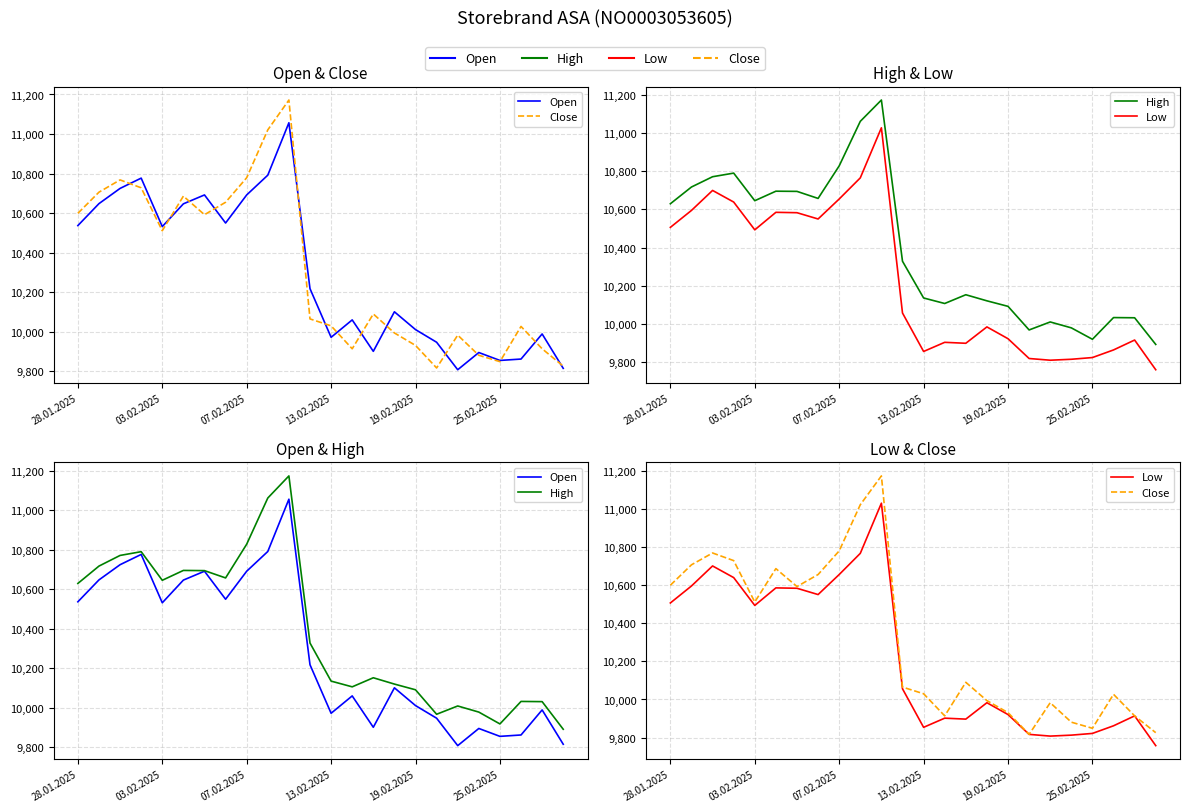

What is the highest value of the Open series?

11057